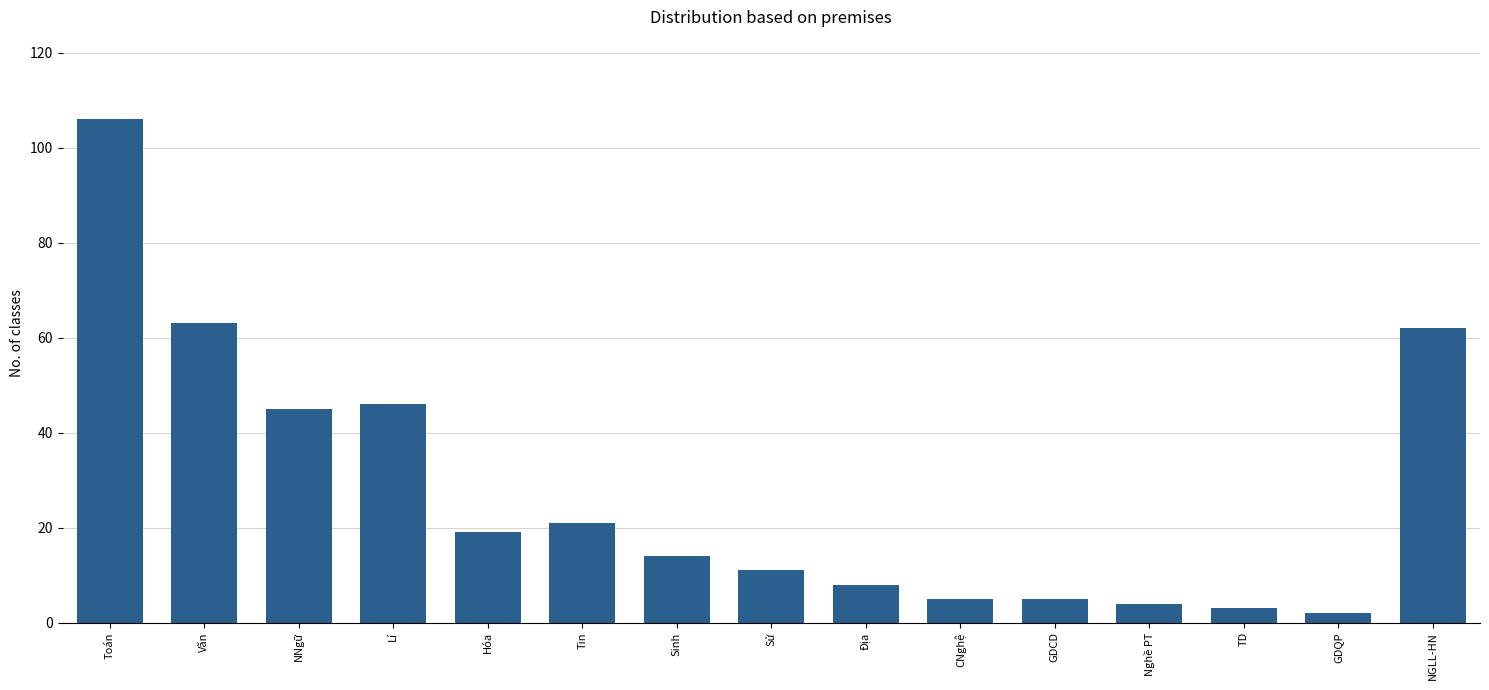

How many distinct data groups are displayed?

1